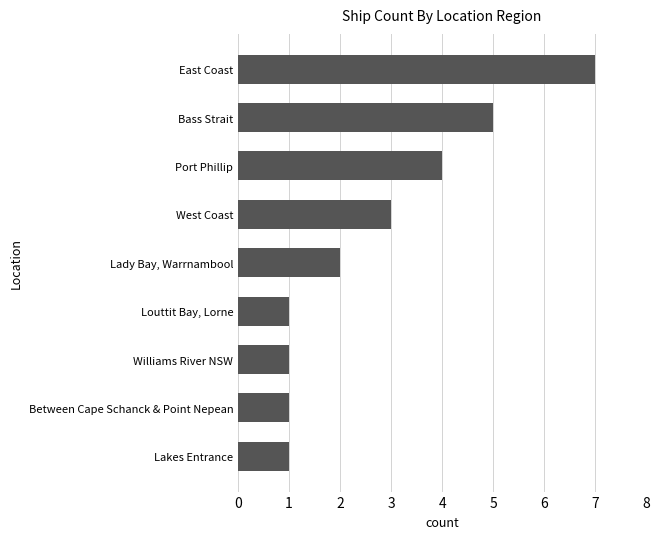

Count the values in the range 1 to 4.

7